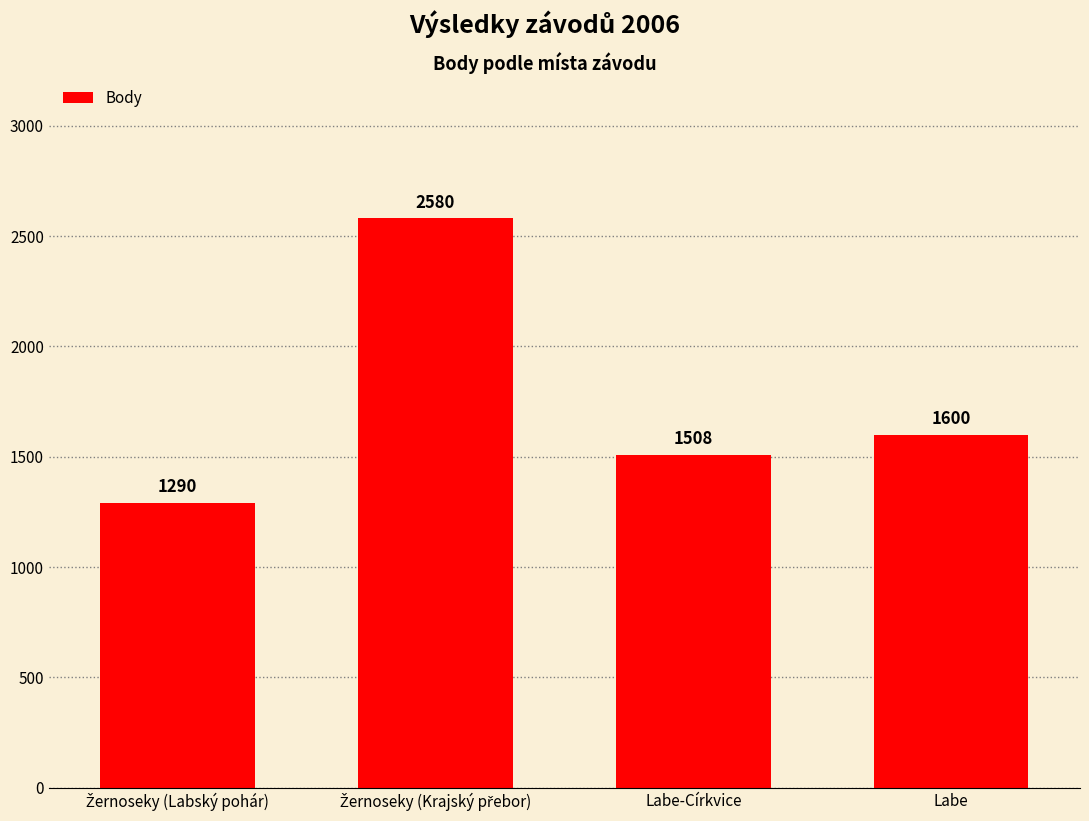

What is the greatest value displayed?

2580